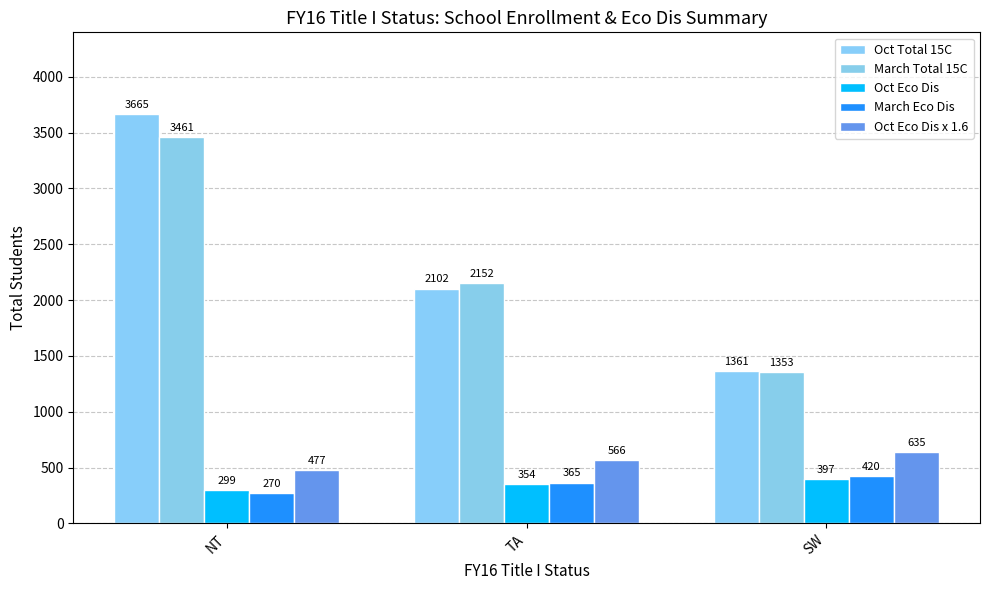

What is the average value of the March Total 15C series?

2322